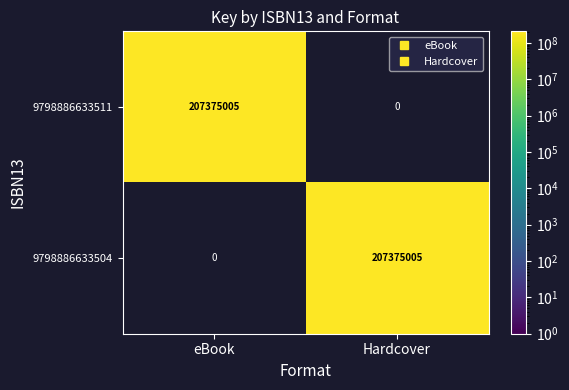

The value of 9798886633504 at eBook is 0. True or false?

True